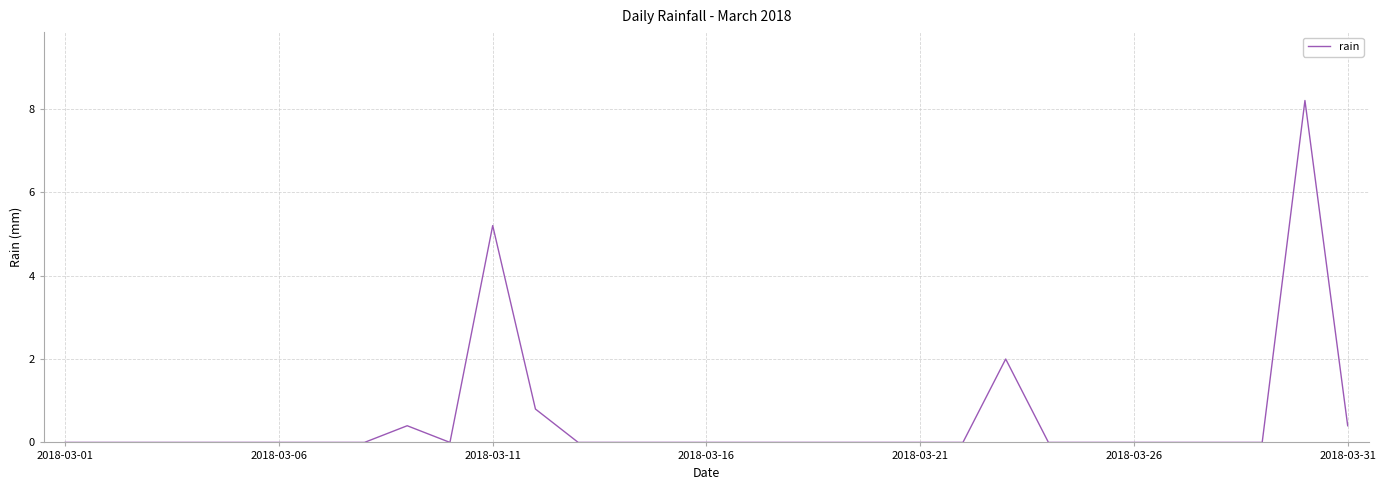

What is the difference between the maximum and minimum values?

8.2